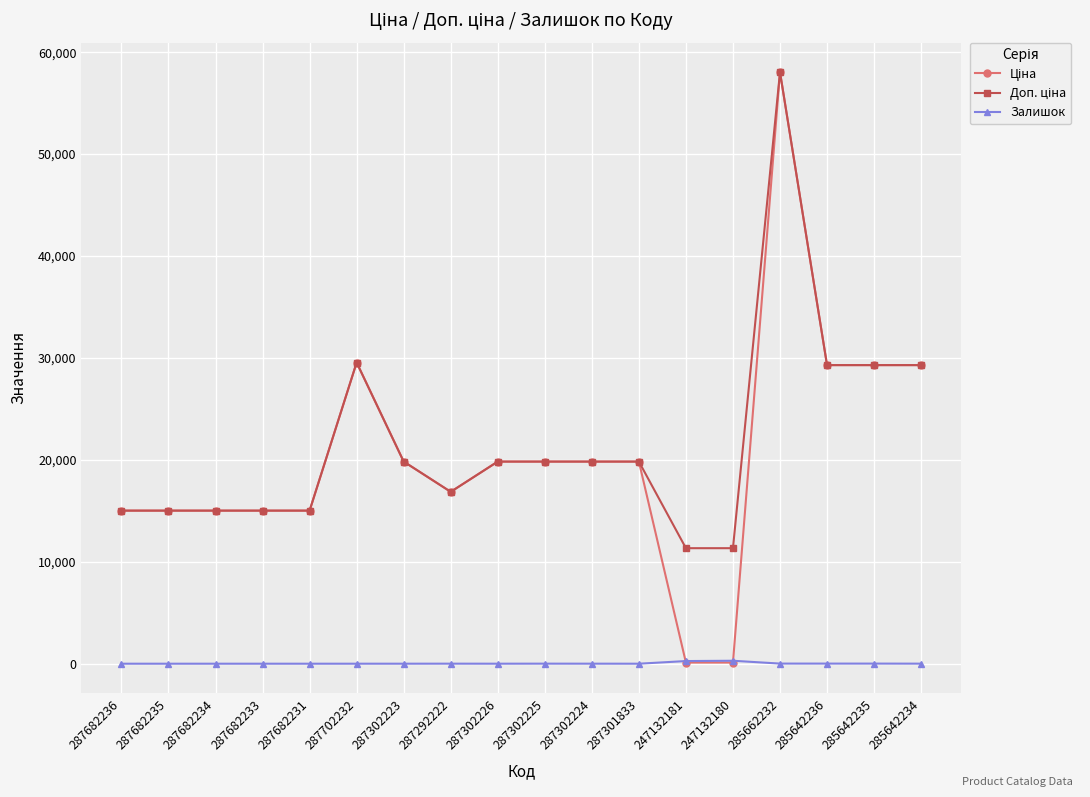

The Залишок series shows 0.0 at 287682234. True or false?

True